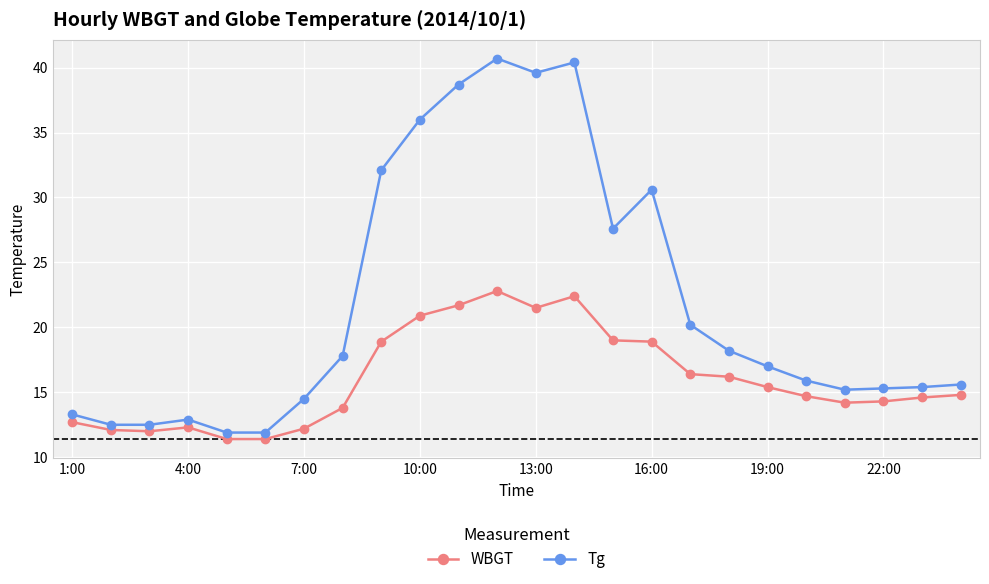

Which series has the widest spread of values?

Tg